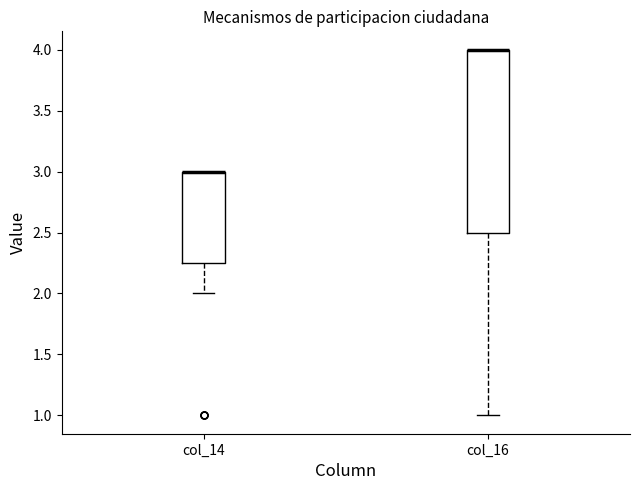

Reading left to right, transcribe this box plot: for each box, give where its median line is, the range the box spans, and where its two whiskers end, as read against the y-axis. The values are not printed on the chart, so give them approximately, as read against the axis.

col_14: median 3.00 (drawn on the box's upper edge), box 2.25 to 3.00, whiskers 2.00 to 3.00
col_16: median 4.00 (drawn on the box's upper edge), box 2.50 to 4.00, whiskers 1.00 to 4.00